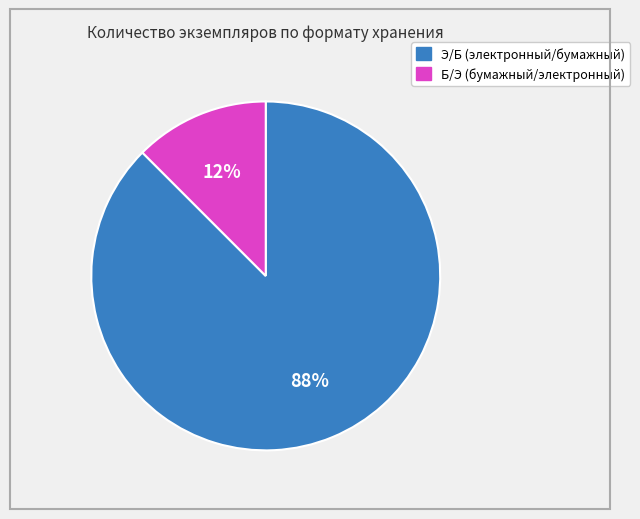

Does any single category account for the majority?

Yes